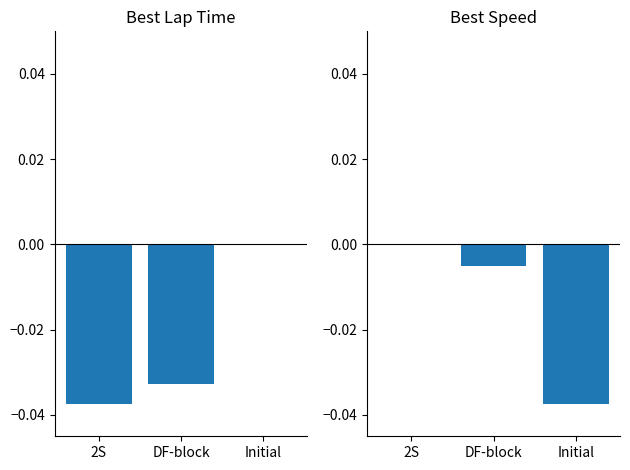

Between 2S and Initial, which series saw the biggest shift?

Best Speed